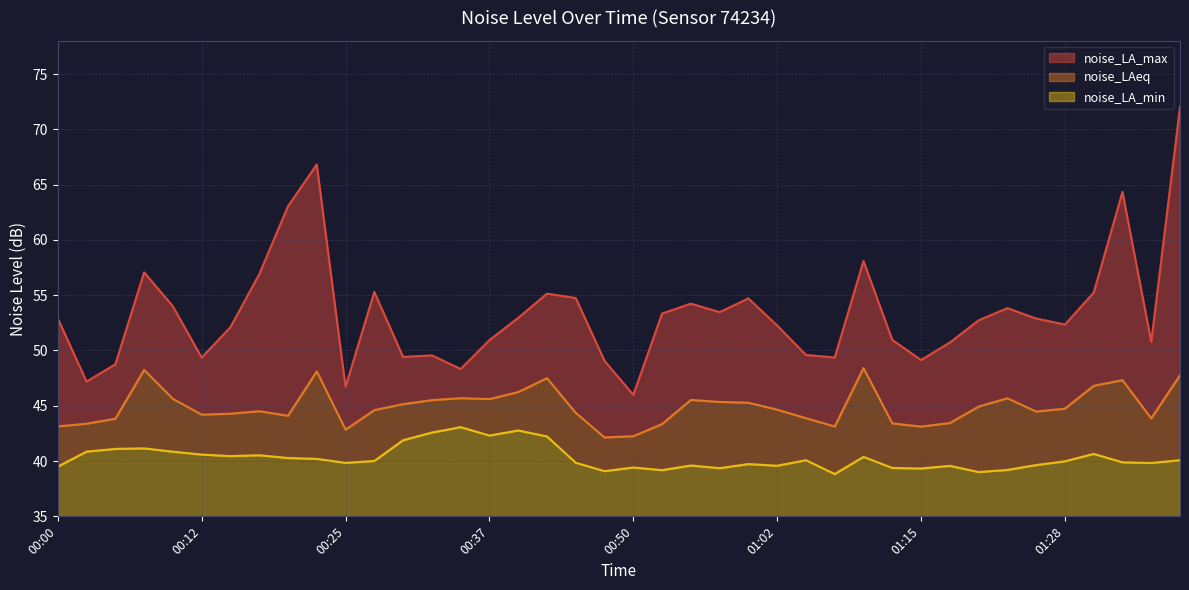

True or false: noise_LAeq and noise_LA_max cross at least once.

False